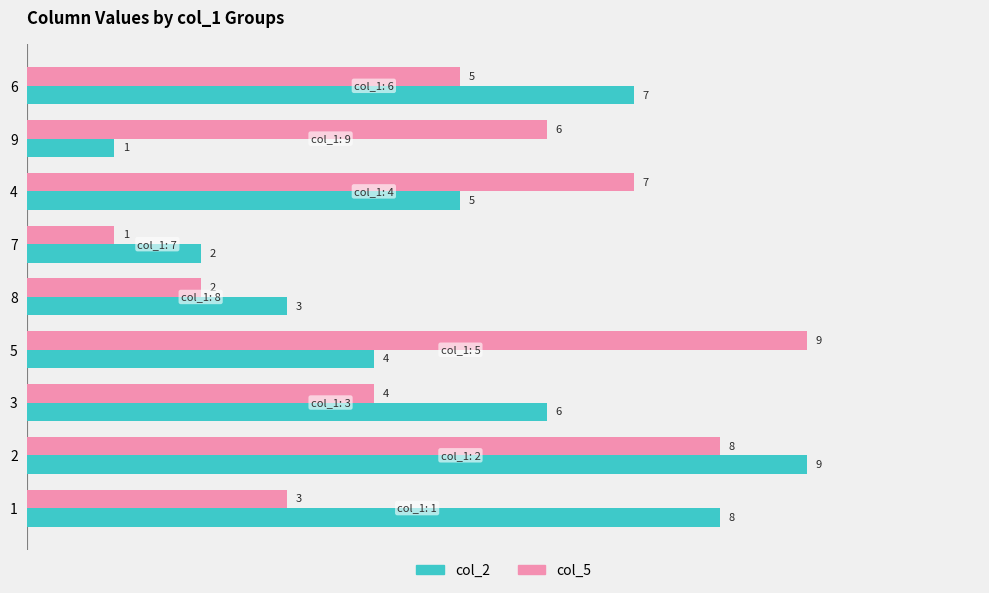

What is the spread (max minus min) of values at 9?

5